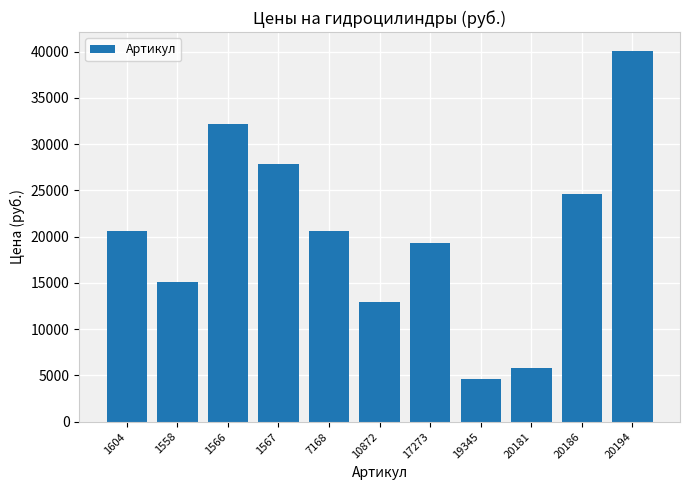

Between 20181 and 1566, which is larger?

1566